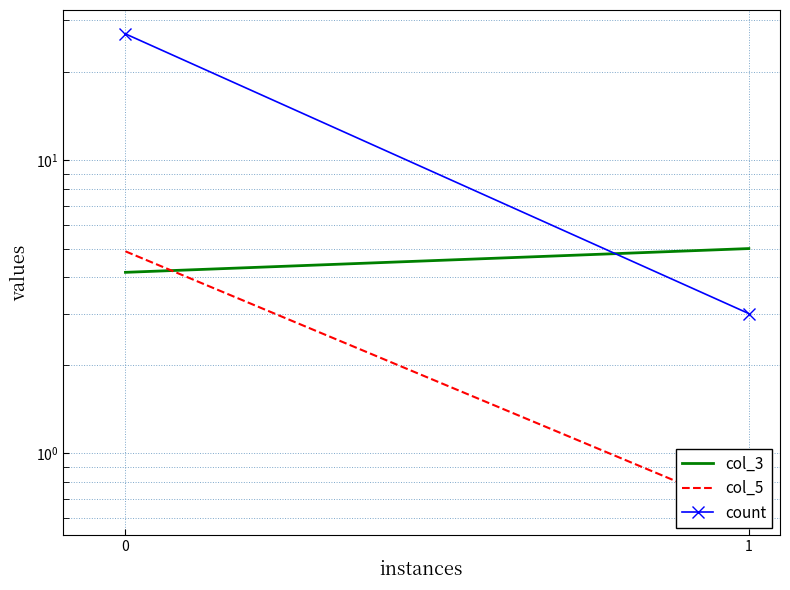

Reading left to right, transcribe all the data shown in this chart.

col_3: 0=4.1	1=5.0
col_5: 0=4.9	1=0.6
count: 0=27.0	1=3.0